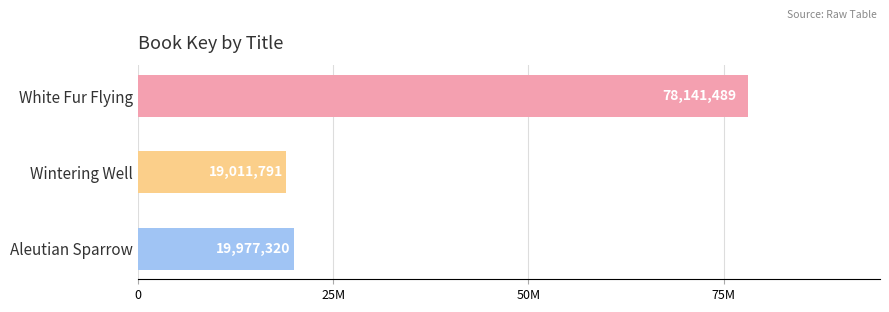

What is the difference between the maximum and minimum values?

59129698